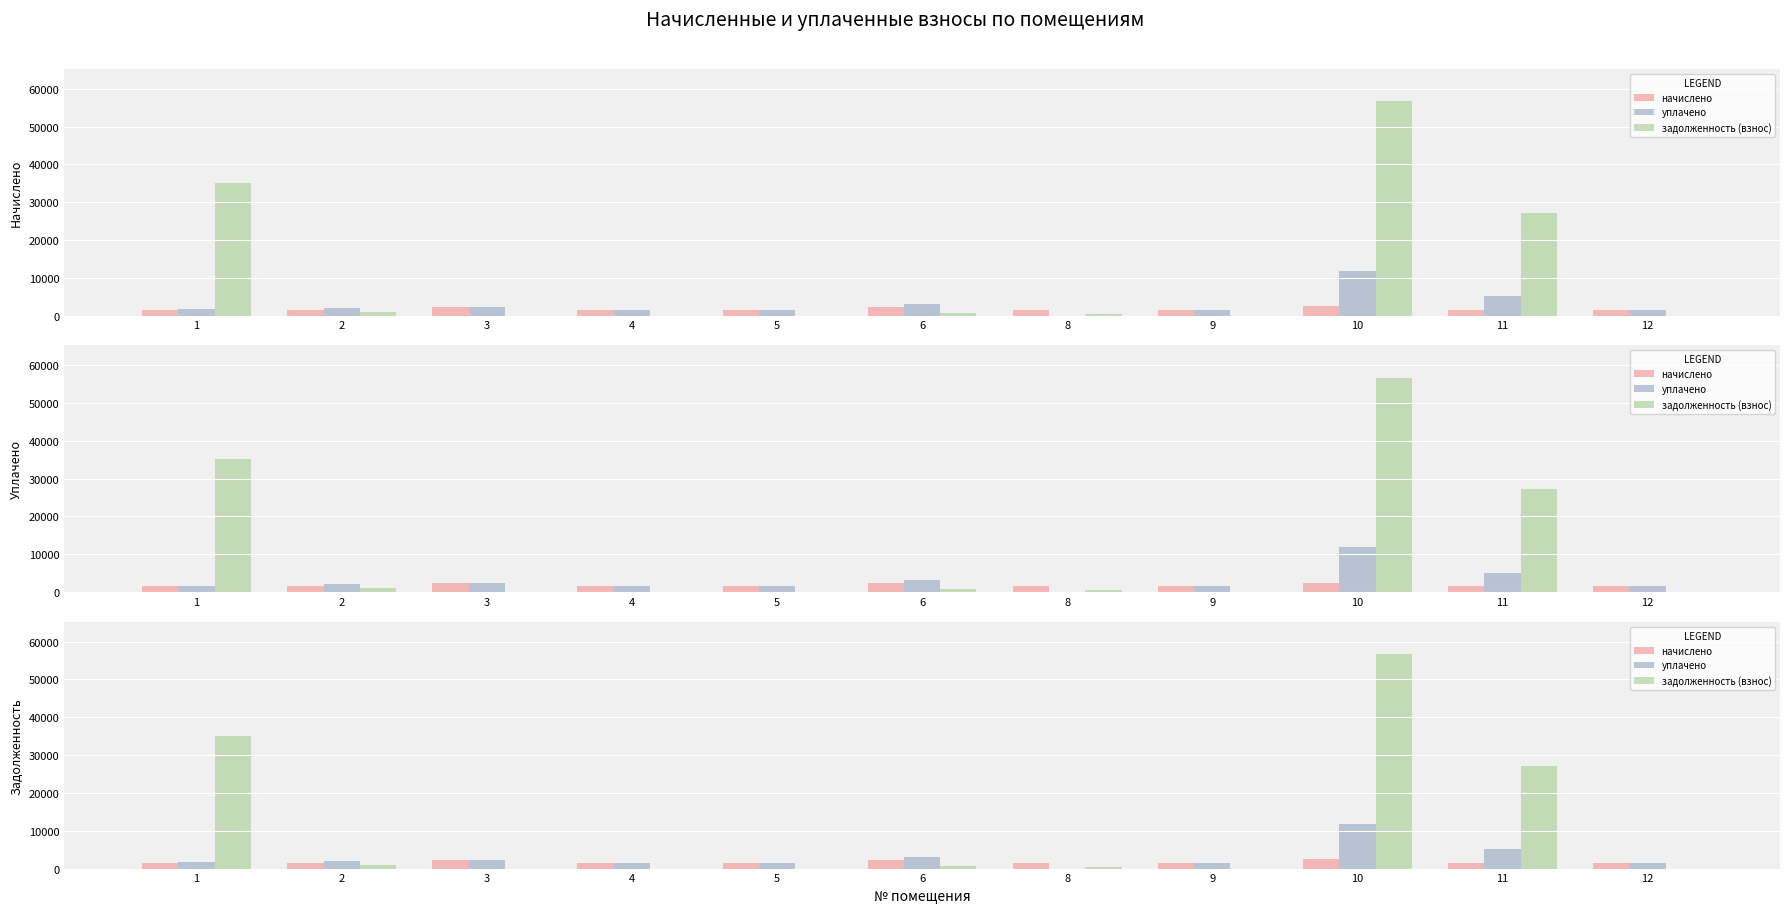

Is it true that задолженность (взнос) equals 318.6 at 2?

False